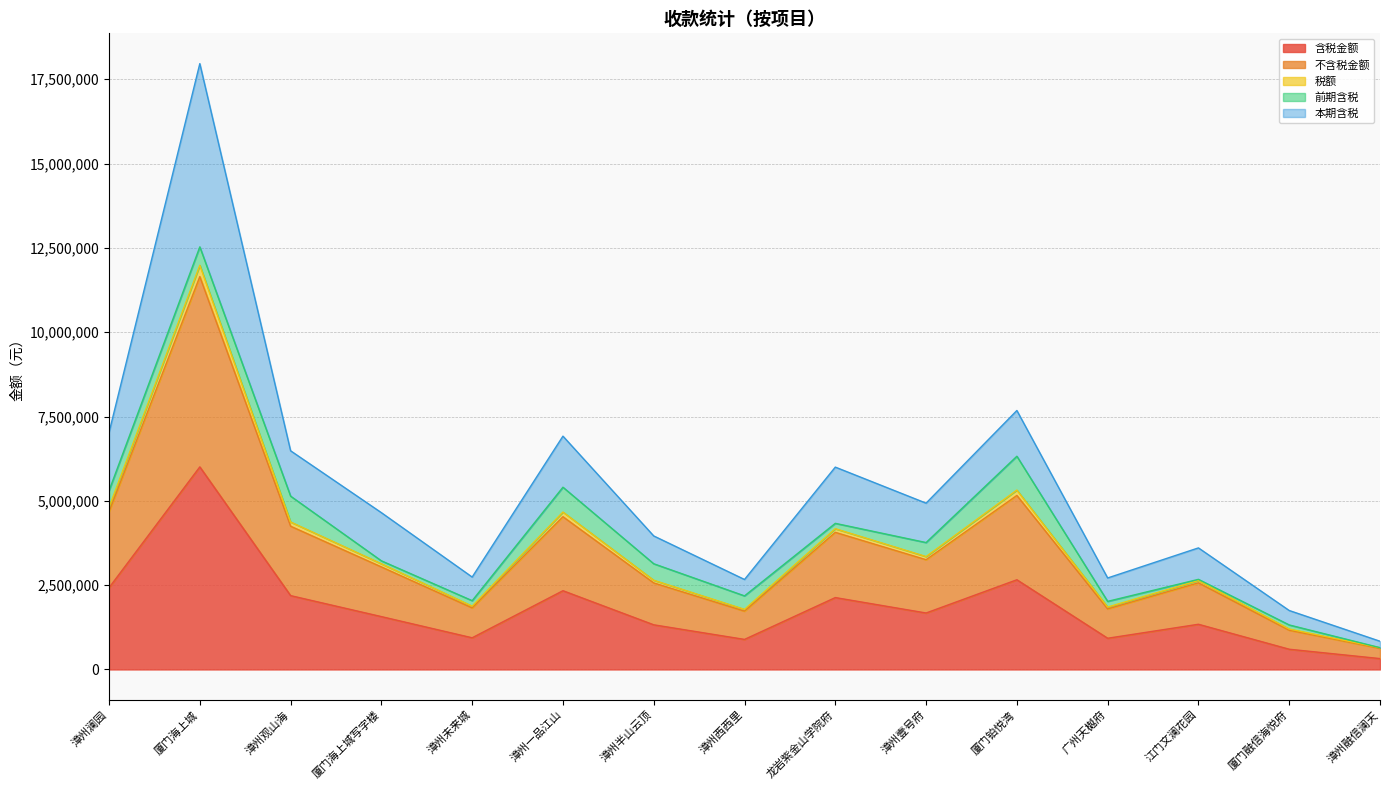

True or false: 含税金额 has more than 2 points higher than both neighbors.

True